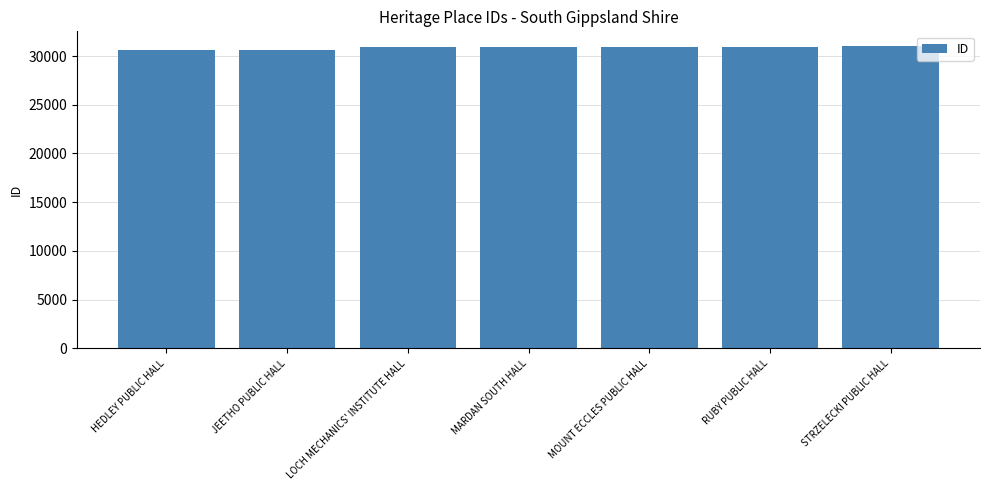

What is the ratio of the value at JEETHO PUBLIC HALL to the value at HEDLEY PUBLIC HALL?

1.0